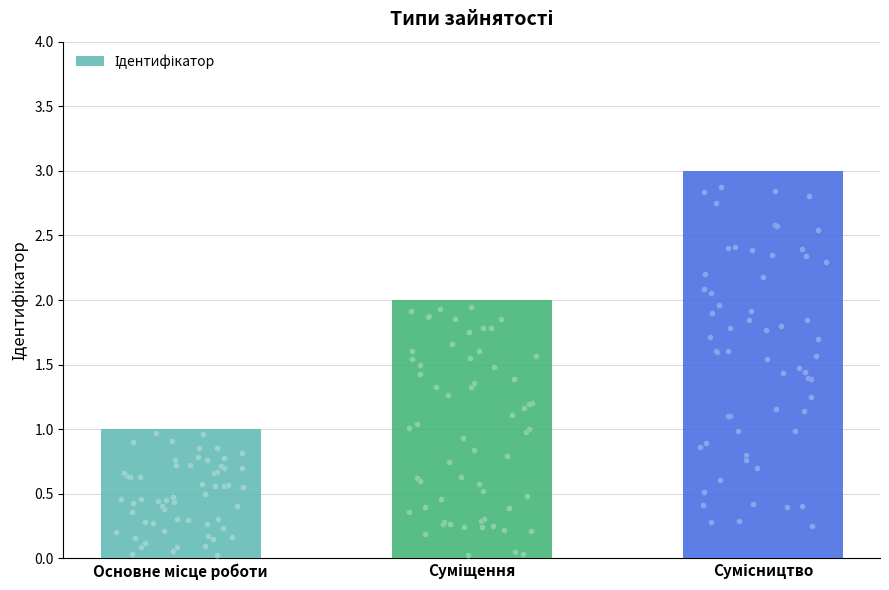

Which has a higher value, Сумісництво or Суміщення?

Сумісництво